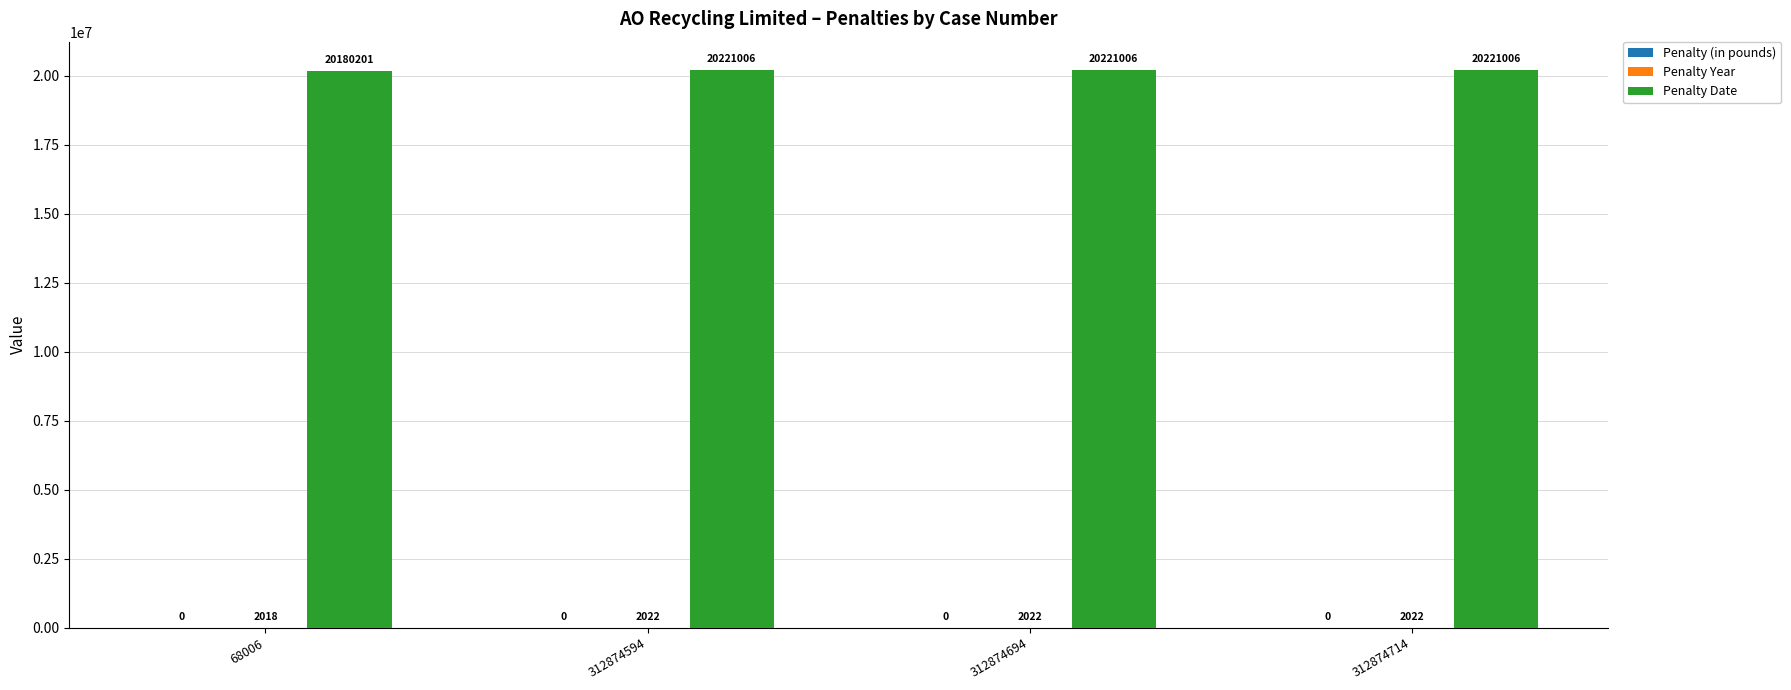

What is the highest value of the Penalty Date series?

20221006